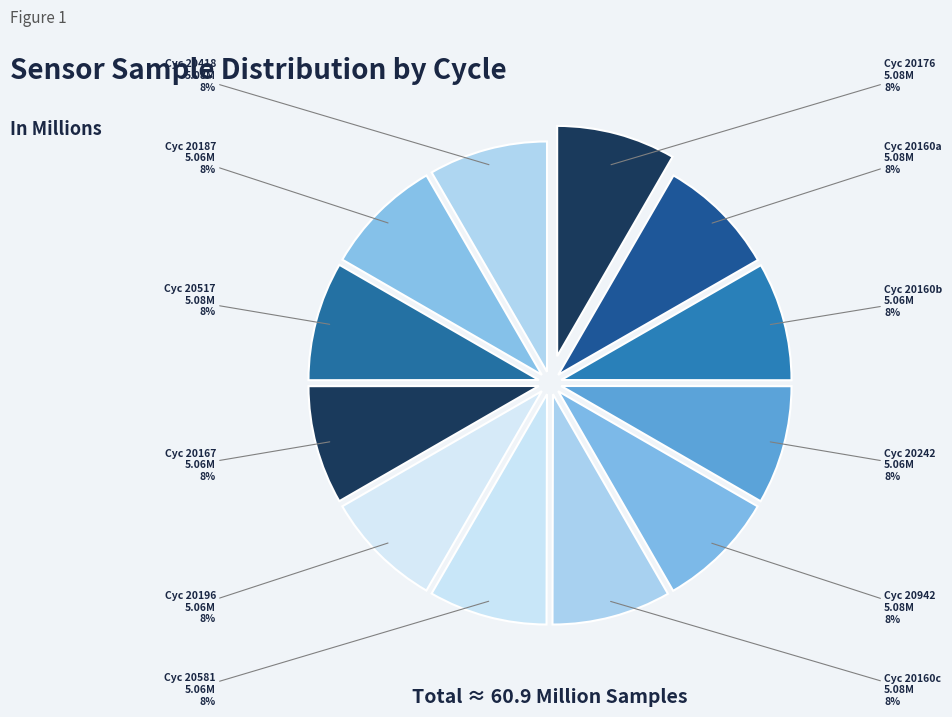

Count the number of slices in the pie.

12